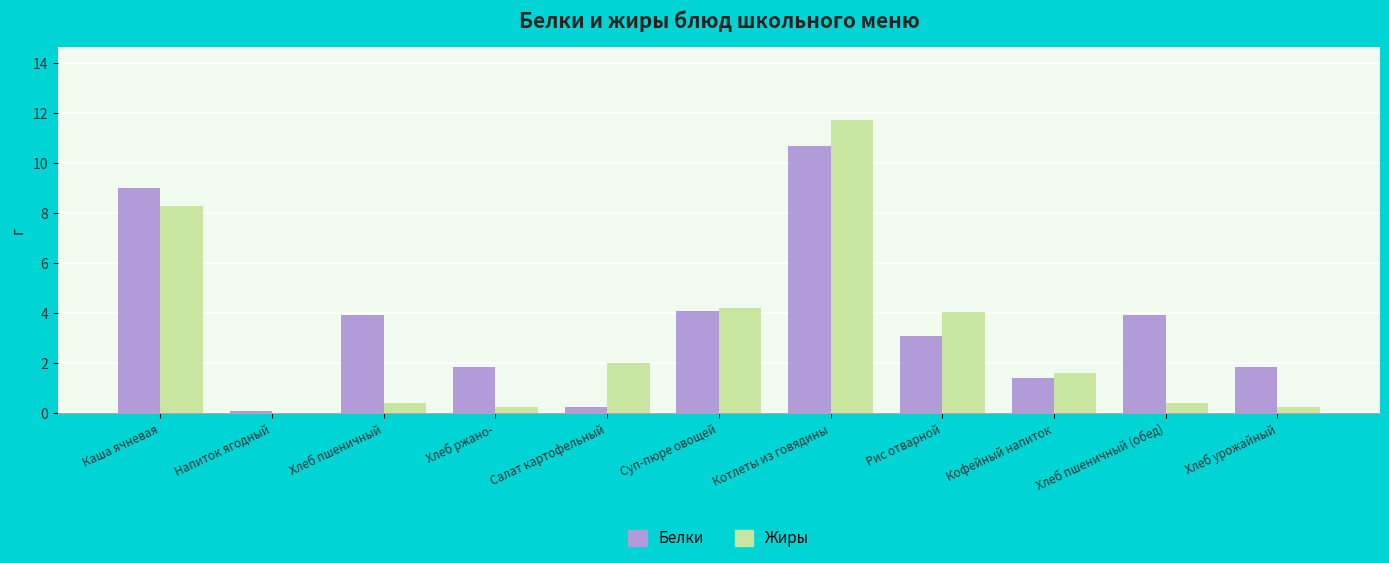

Is it true that Белки equals 3.9 at Хлеб пшеничный (обед)?

True